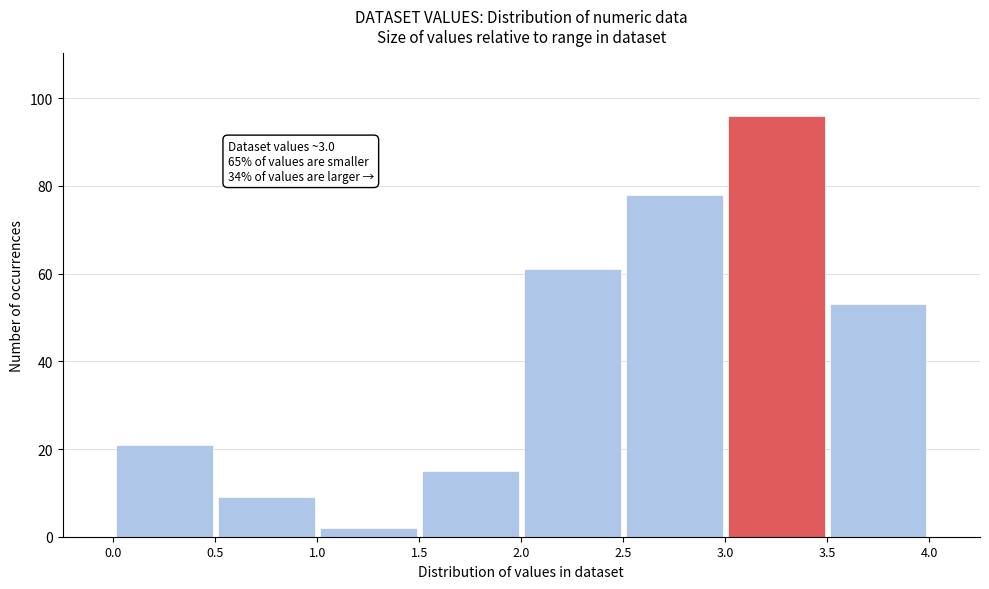

Over which range of the x-axis is the bar tallest?

3.0 to 3.5